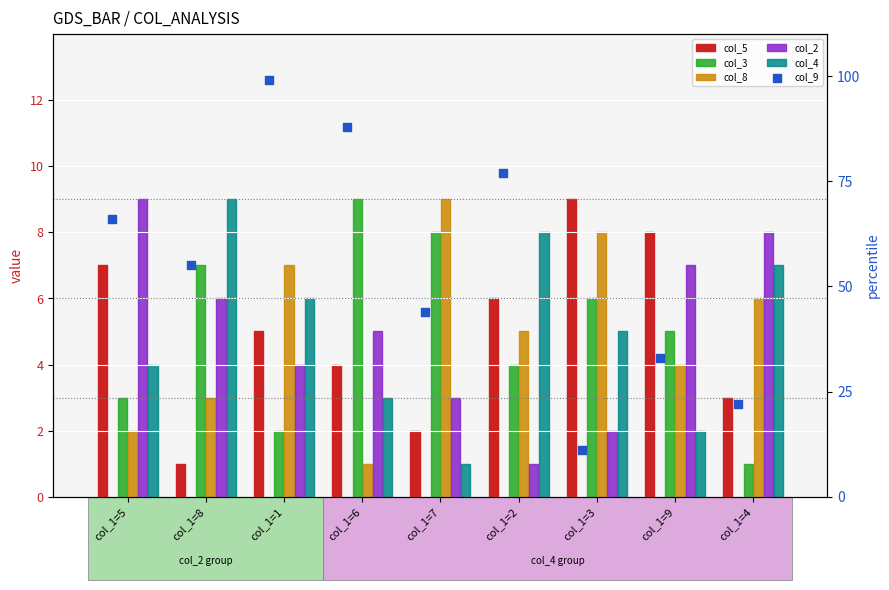

Is the value of col_2 at col_1=7 greater than the value of col_9 at col_1=3?

No